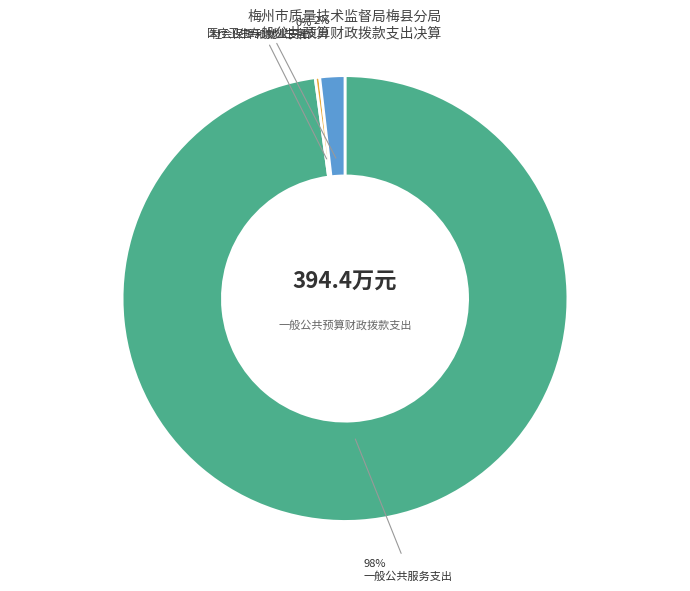

How many segments does this pie chart have?

3